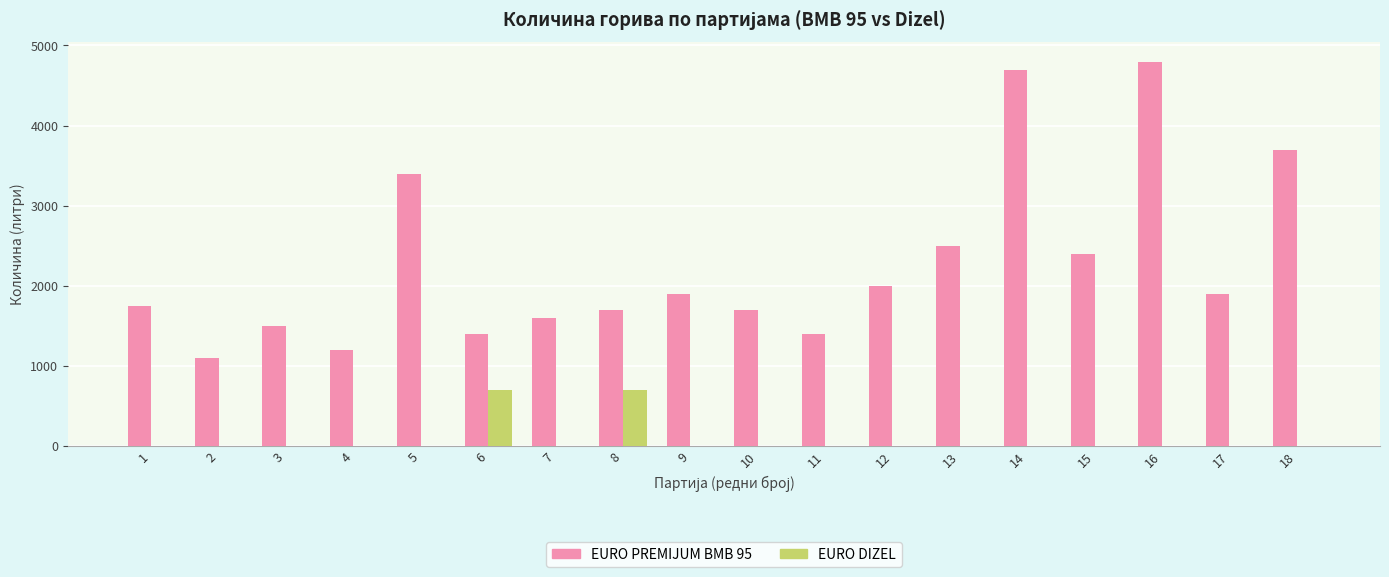

What is the sum of the EURO DIZEL values at 8 and 11?

701